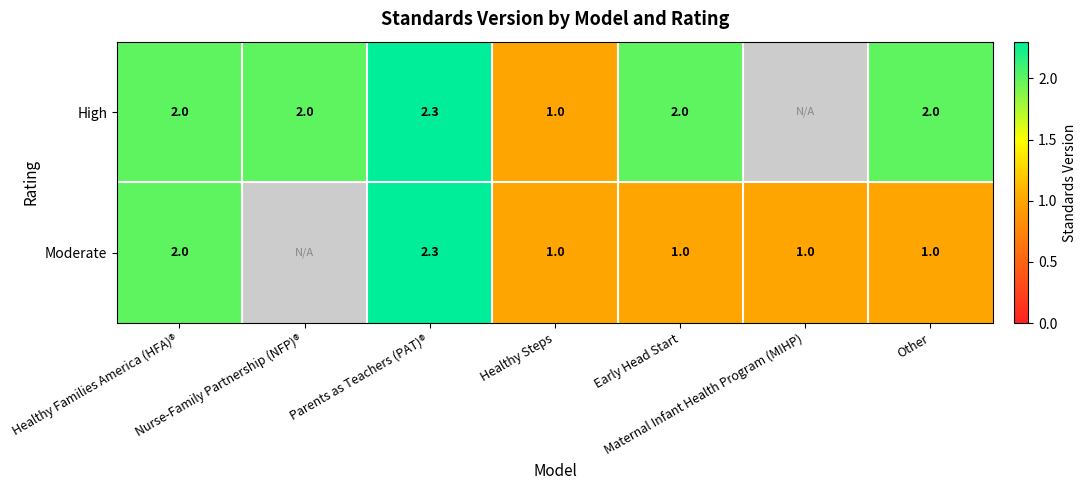

What is the sum of the High values at Nurse-Family Partnership (NFP)® and Other?

4.0